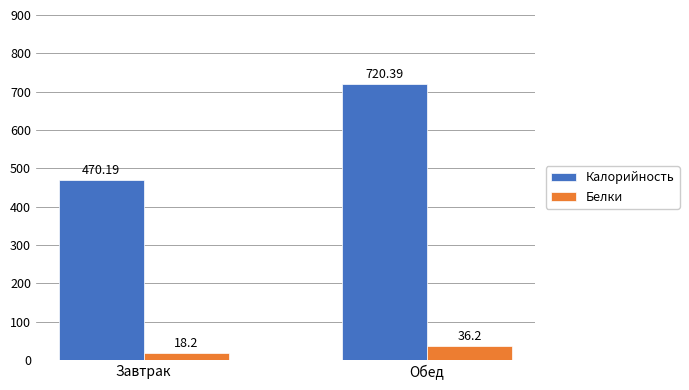

Which series has the largest range (max minus min)?

Калорийность